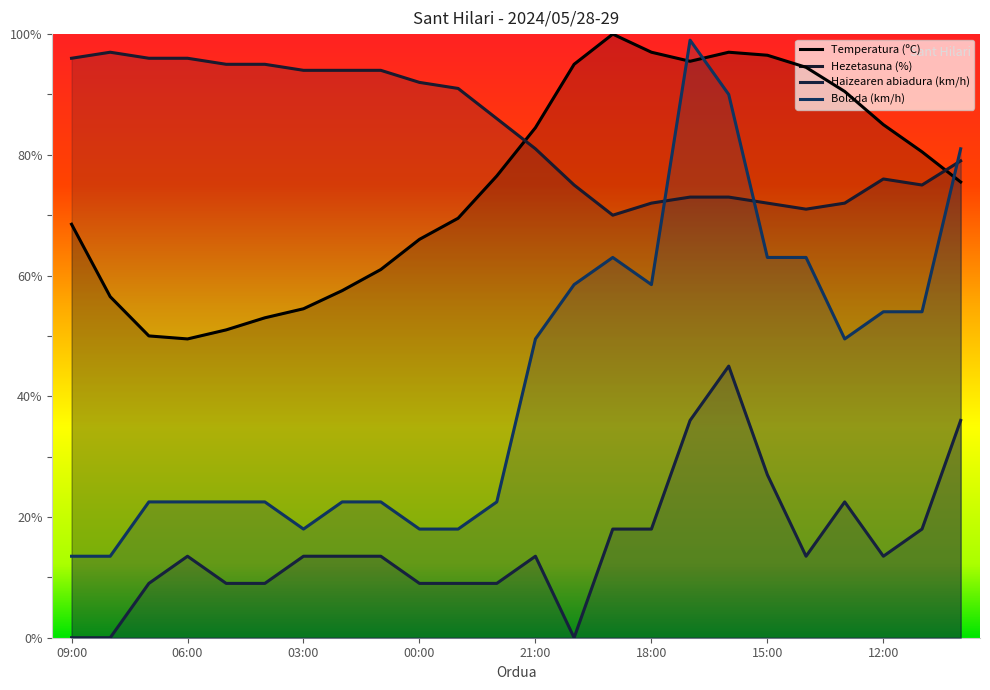

Which series has the largest range (max minus min)?

Bolada (km/h)